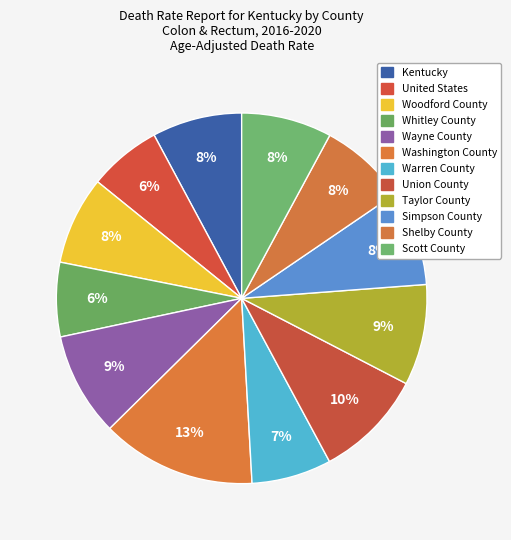

True or false: Wayne County accounts for 9% of the total.

True